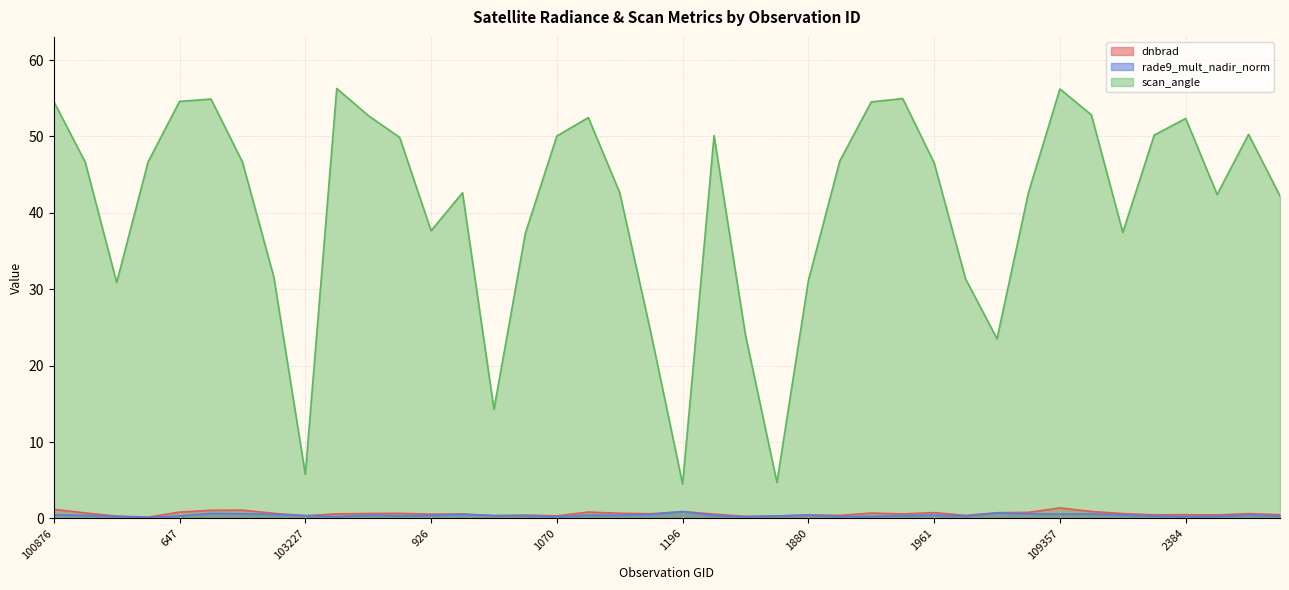

At how many categories does at least one series exceed 14?

37